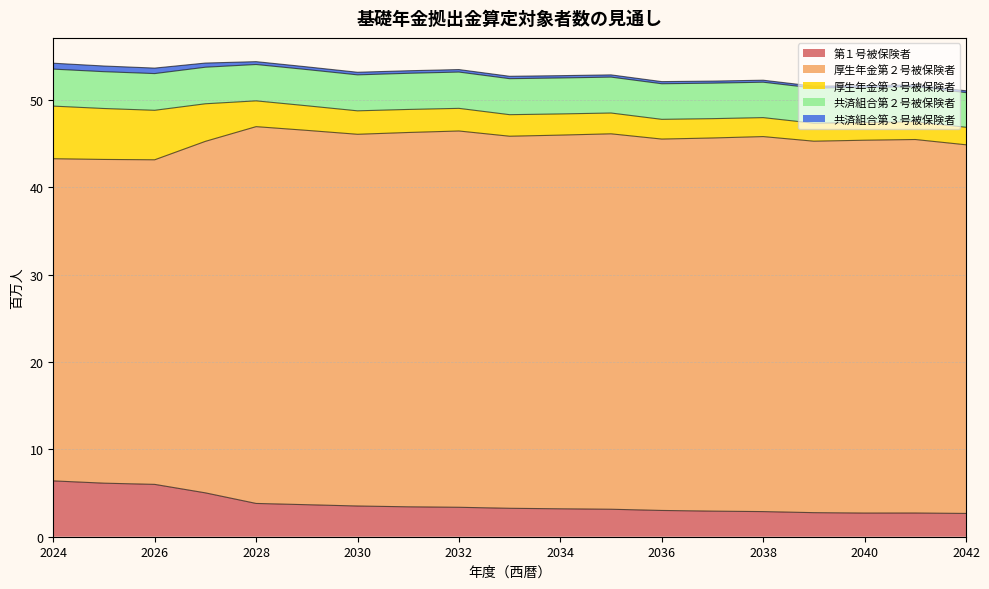

Which category has the lowest value in the 厚生年金第３号被保険者 series?

2042